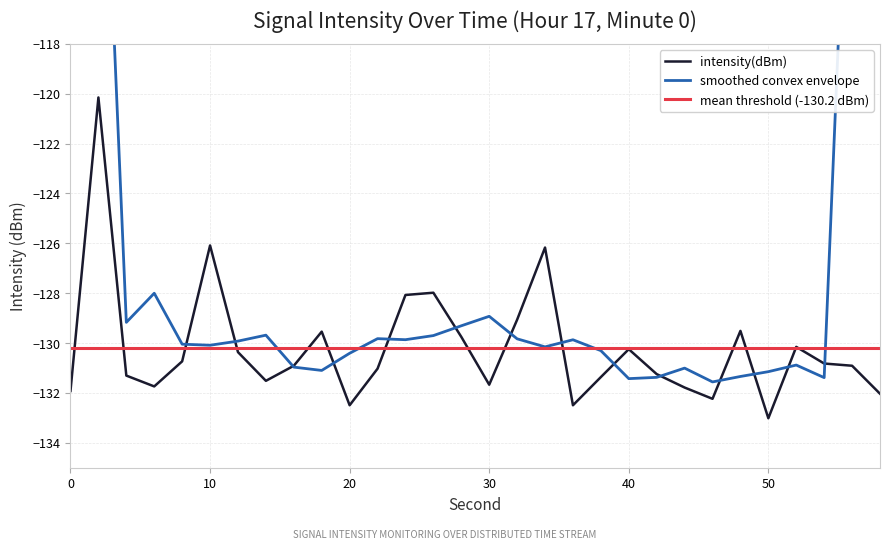

What is the maximum value shown in the chart?

-120.2